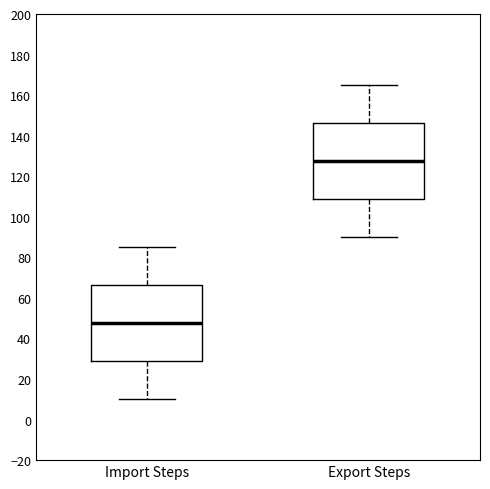

Which box's median line is the highest?

Export Steps